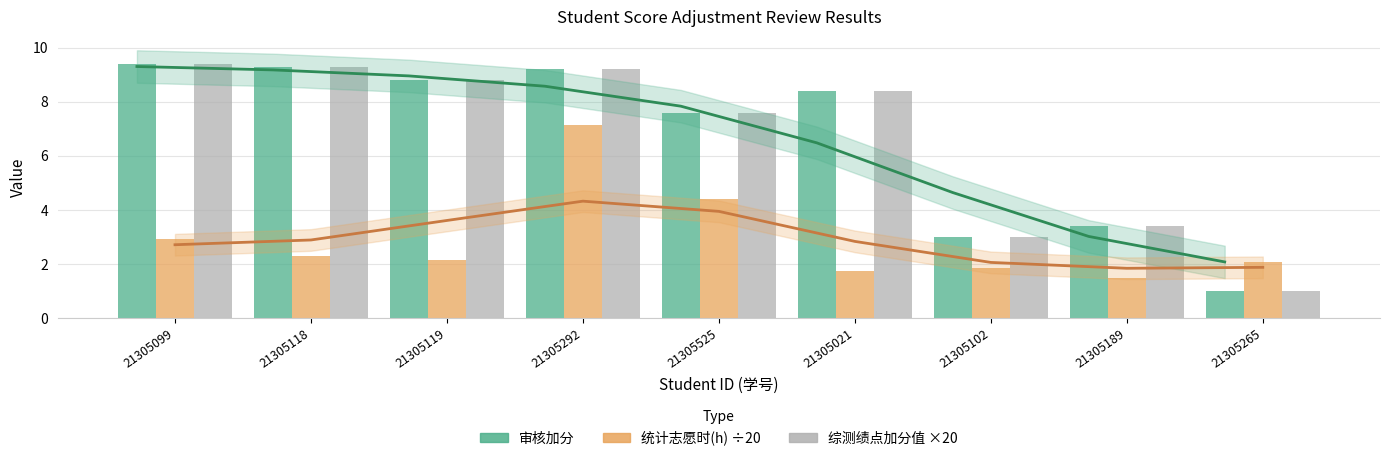

Between 21305099 and 21305525, which is larger?

21305099